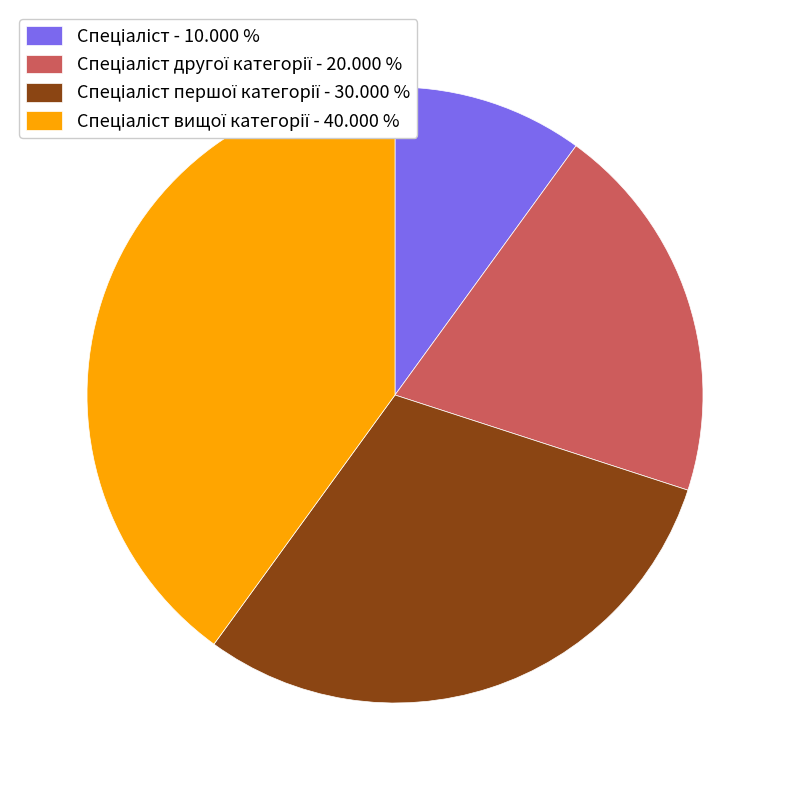

Is there a majority slice in this chart?

No